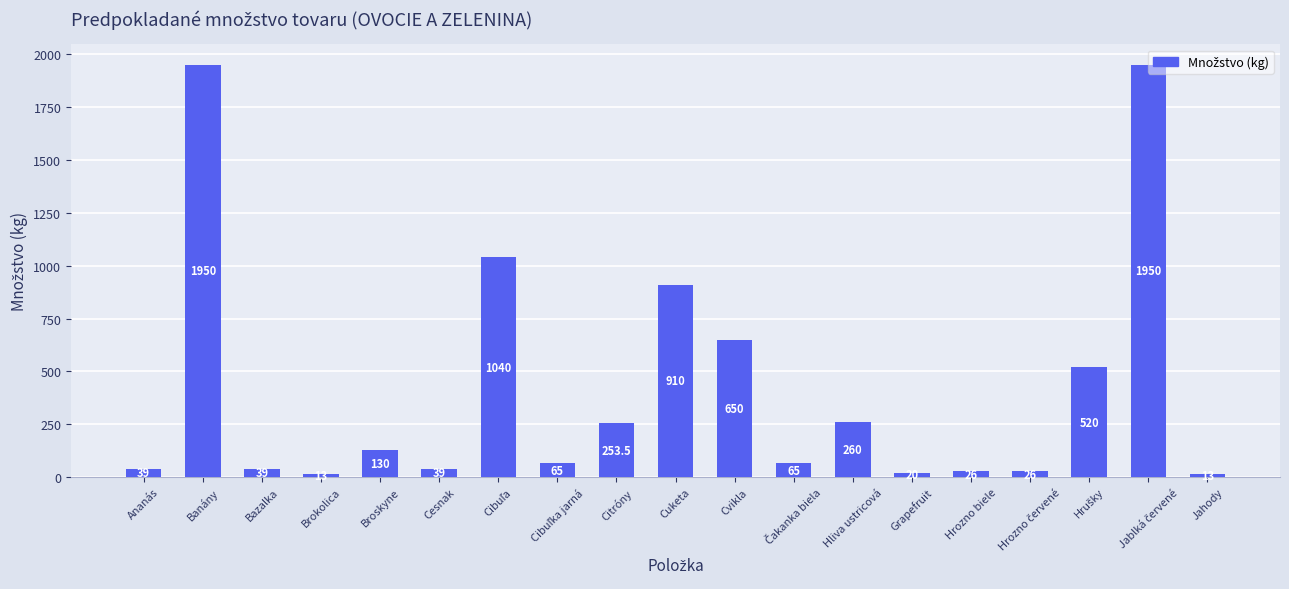

The value at Broskyne is 217.9. True or false?

False